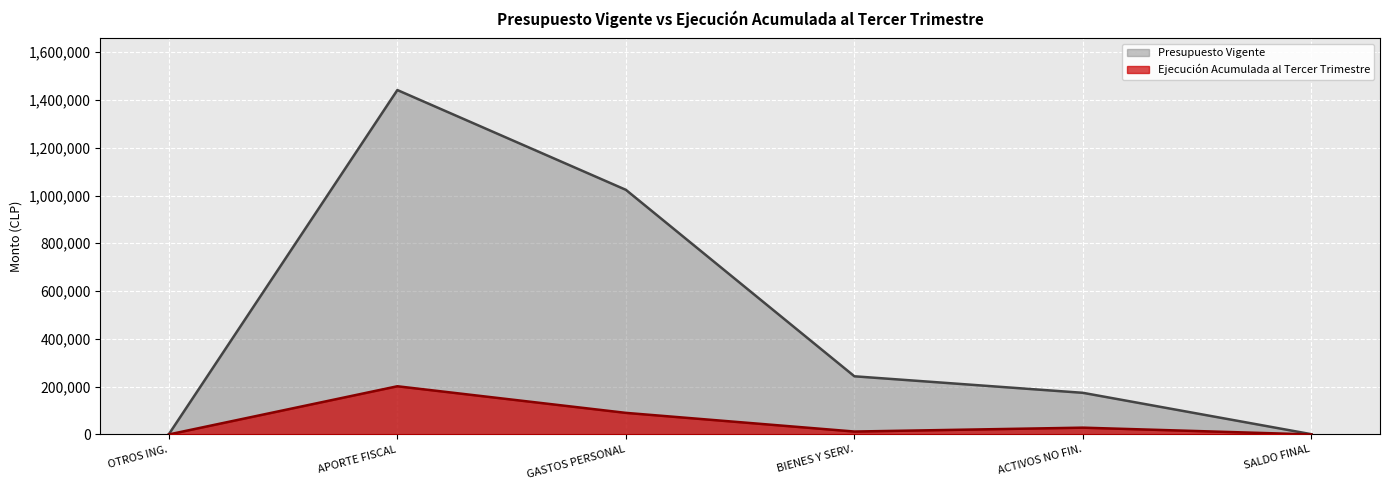

What is the difference between the Presupuesto Vigente values at ACTIVOS NO FIN. and SALDO FINAL?

173196